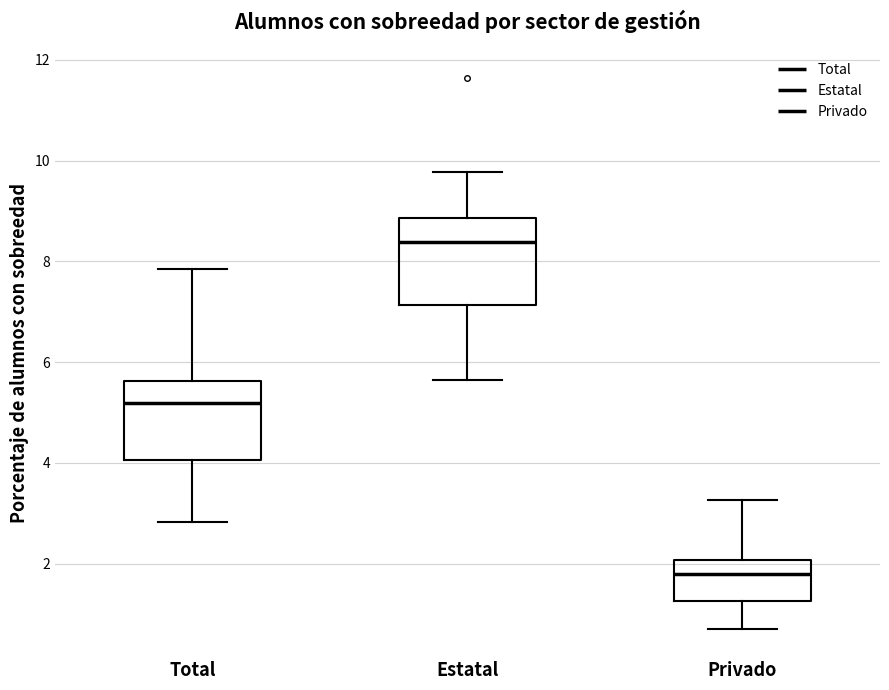

Where does the lower whisker of the box for Total end on the y-axis? The values are not printed on the chart, so give them approximately, as read against the axis.

2.8